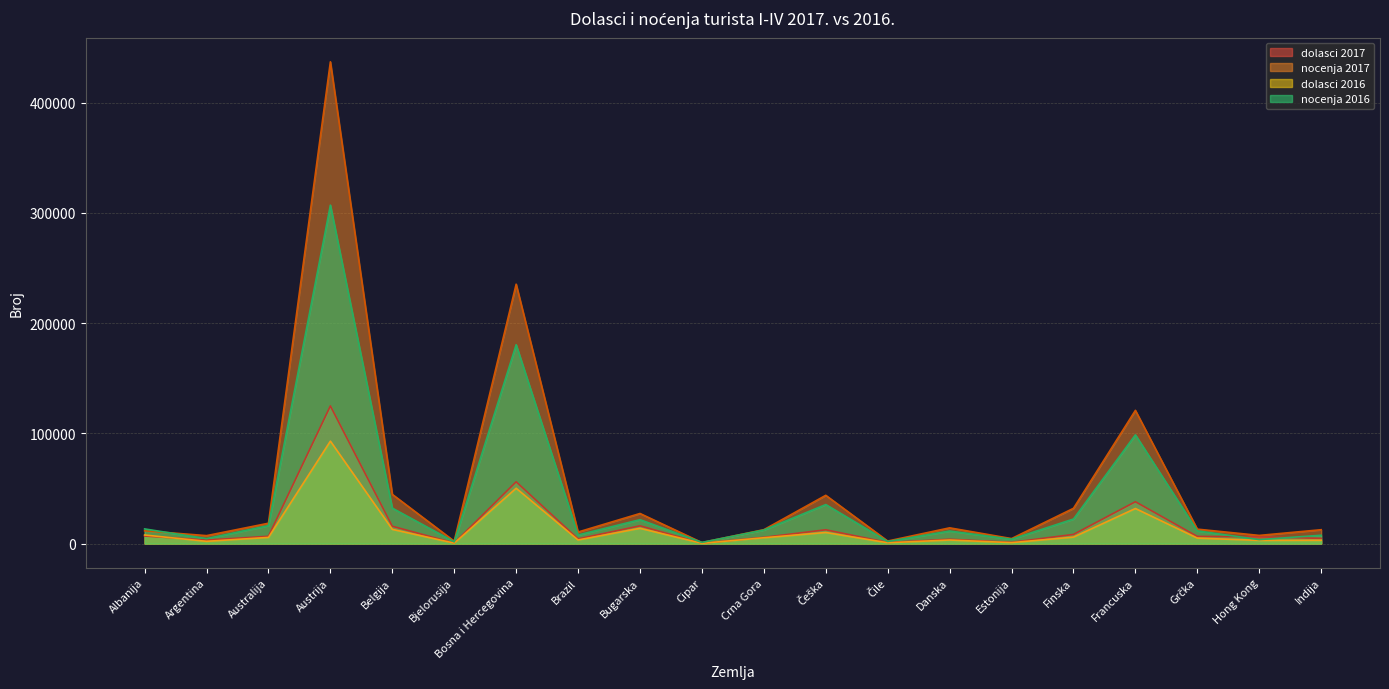

In nocenja 2016, how many points are lower than both neighbors (excluding endpoints)?

7